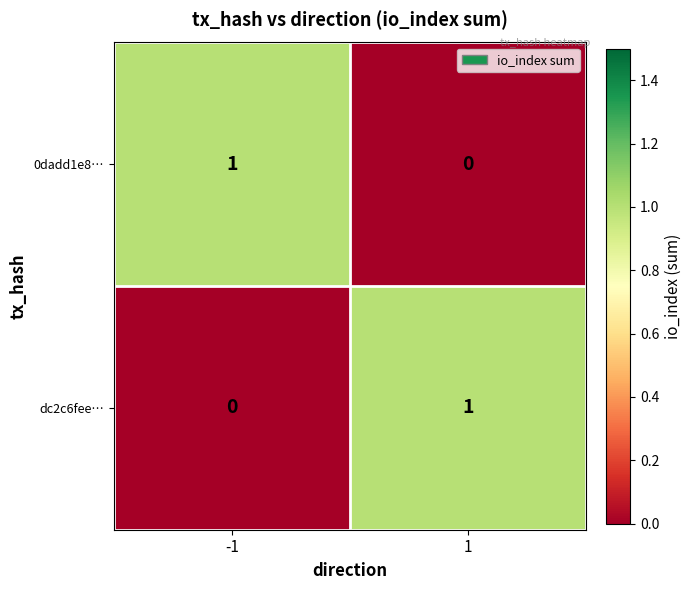

List the labels in order of dc2c6fee… value, smallest first.

-1, 1